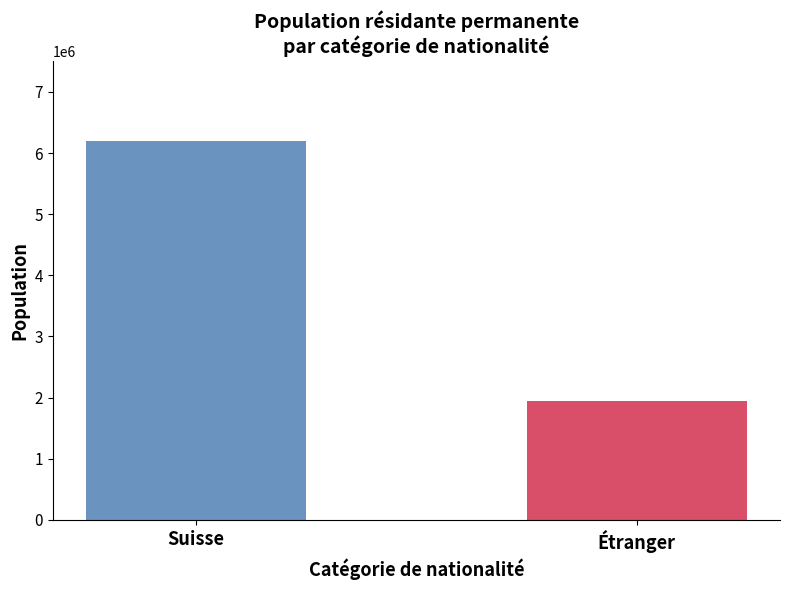

What is the maximum value shown in the chart?

6202184